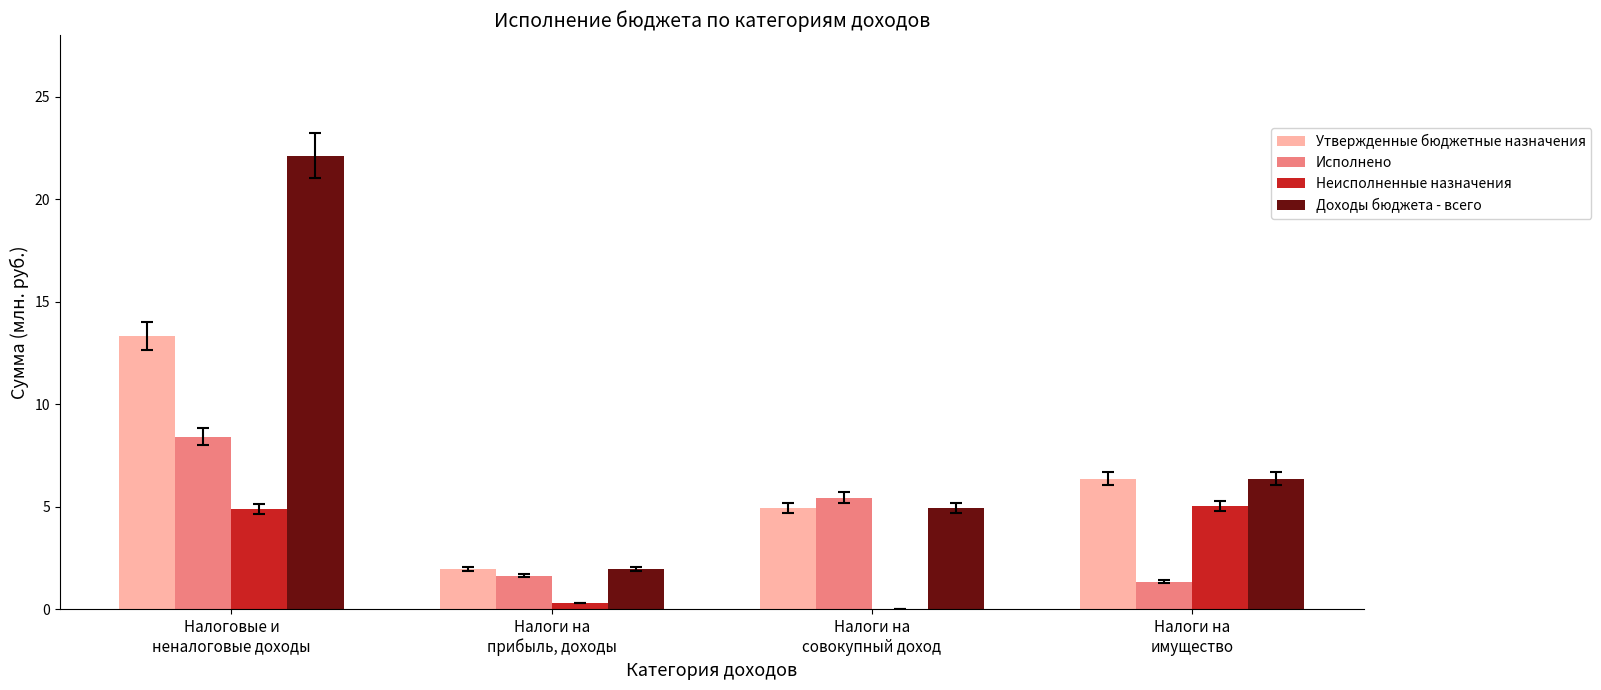

What is the maximum value shown in the chart?

22.1